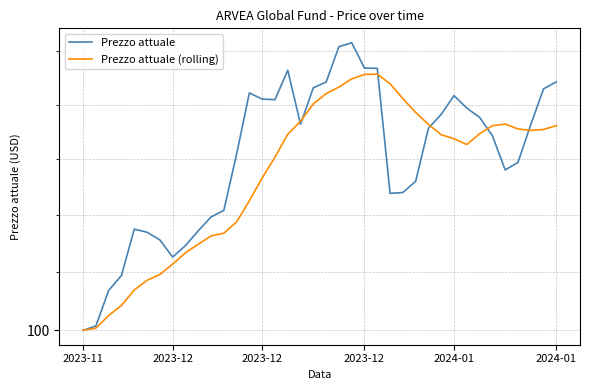

The value of Prezzo attuale at 34 is 105.9. True or false?

True